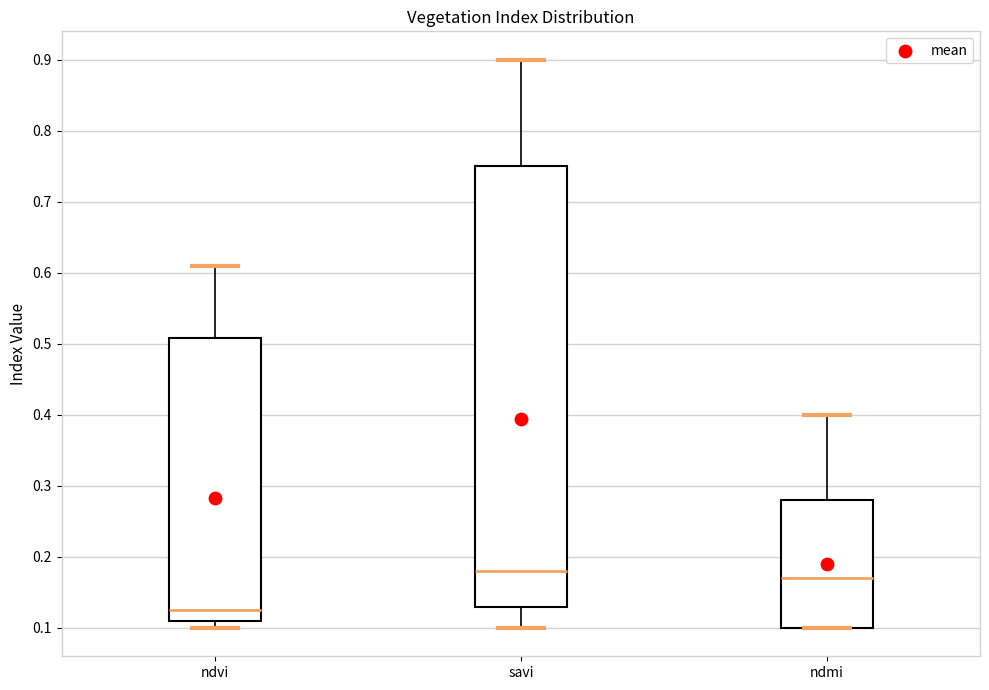

Where is the lower edge of the box for savi on the y-axis? The values are not printed on the chart, so give them approximately, as read against the axis.

0.13